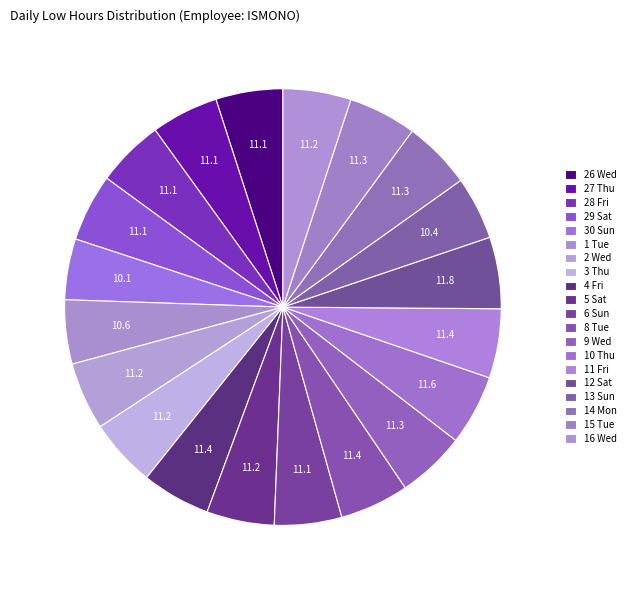

Does 1 Tue account for over 50% of the chart?

No